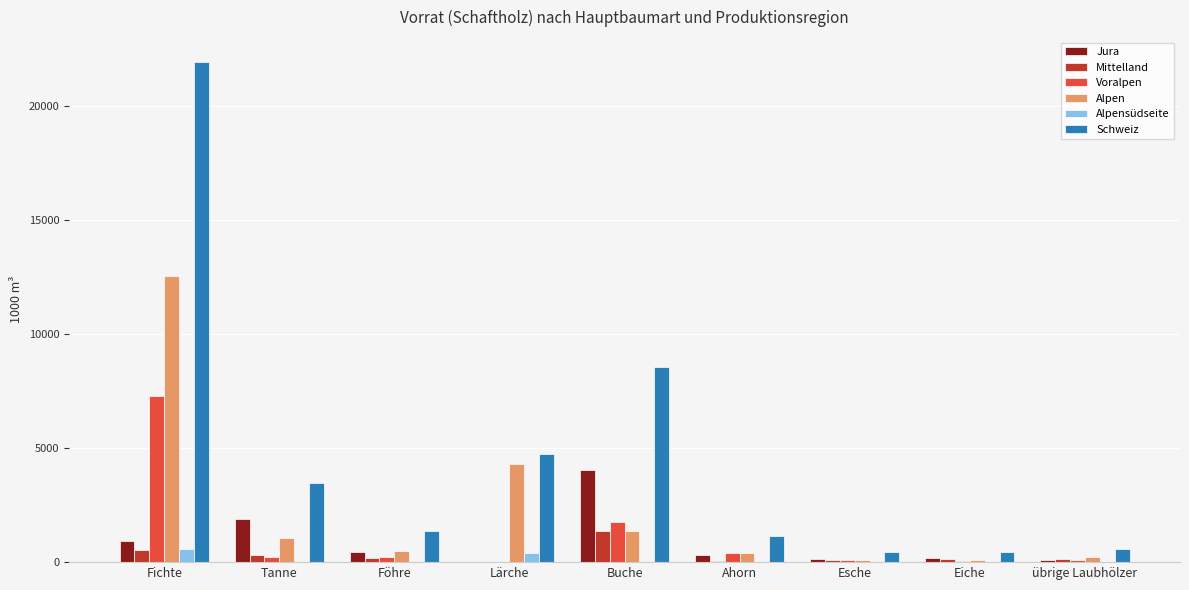

Between Fichte and übrige Laubhölzer, which series saw the biggest shift?

Schweiz